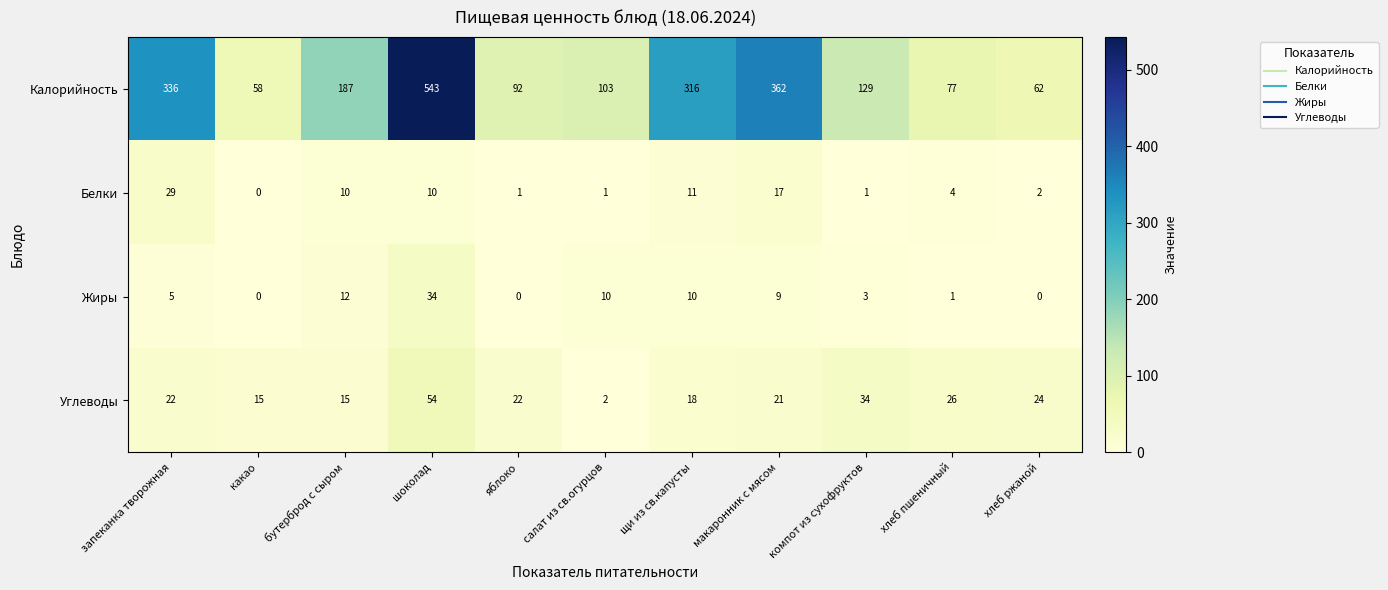

True or false: Углеводы has a value of 15 at компот из сухофруктов.

False